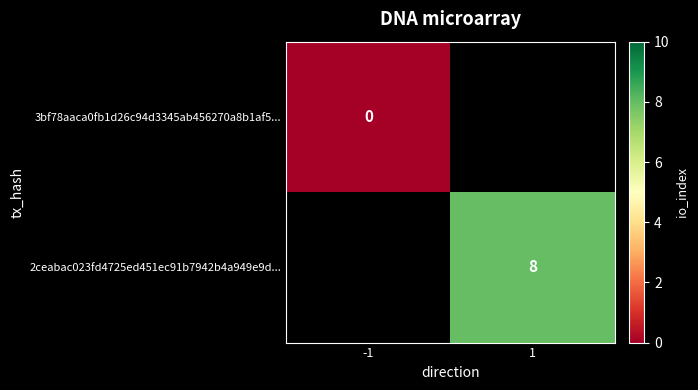

Is the value of 3bf78aaca0fb1d26c94d3345ab456270a8b1af5... at -1 greater than the value of 2ceabac023fd4725ed451ec91b7942b4a949e9d... at 1?

No